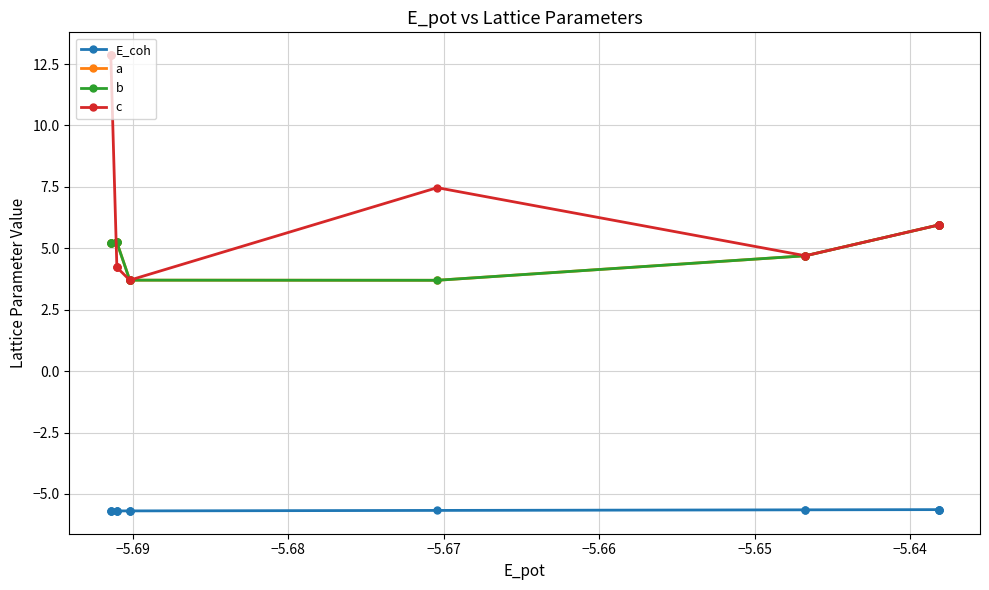

True or false: E_coh and b intersect in this chart.

False